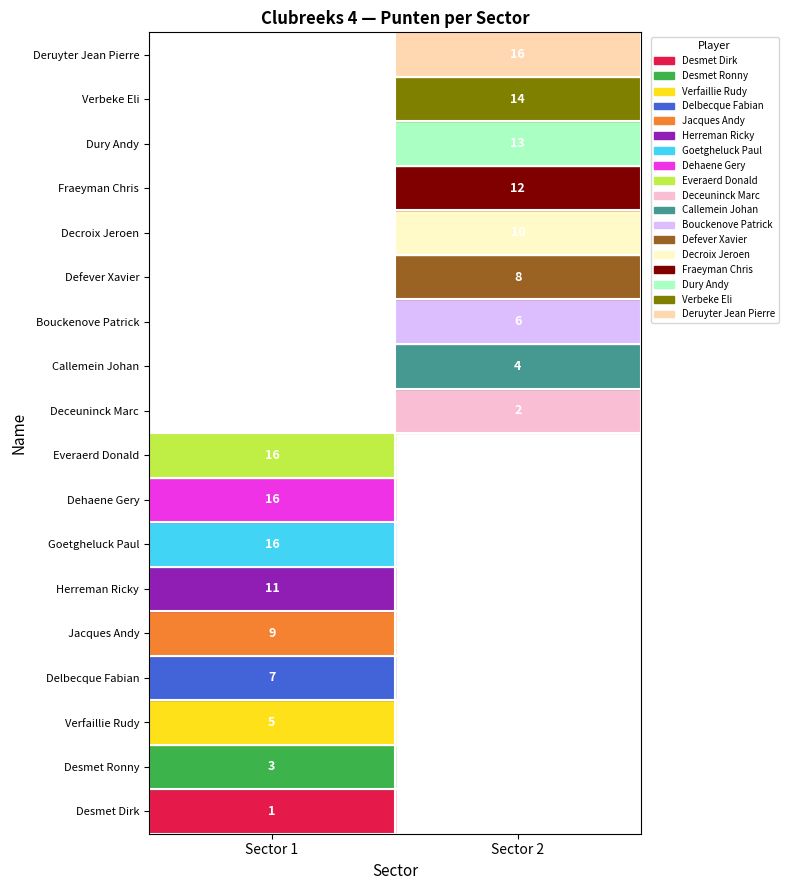

The Fraeyman Chris series shows 0 at Sector 1. True or false?

True